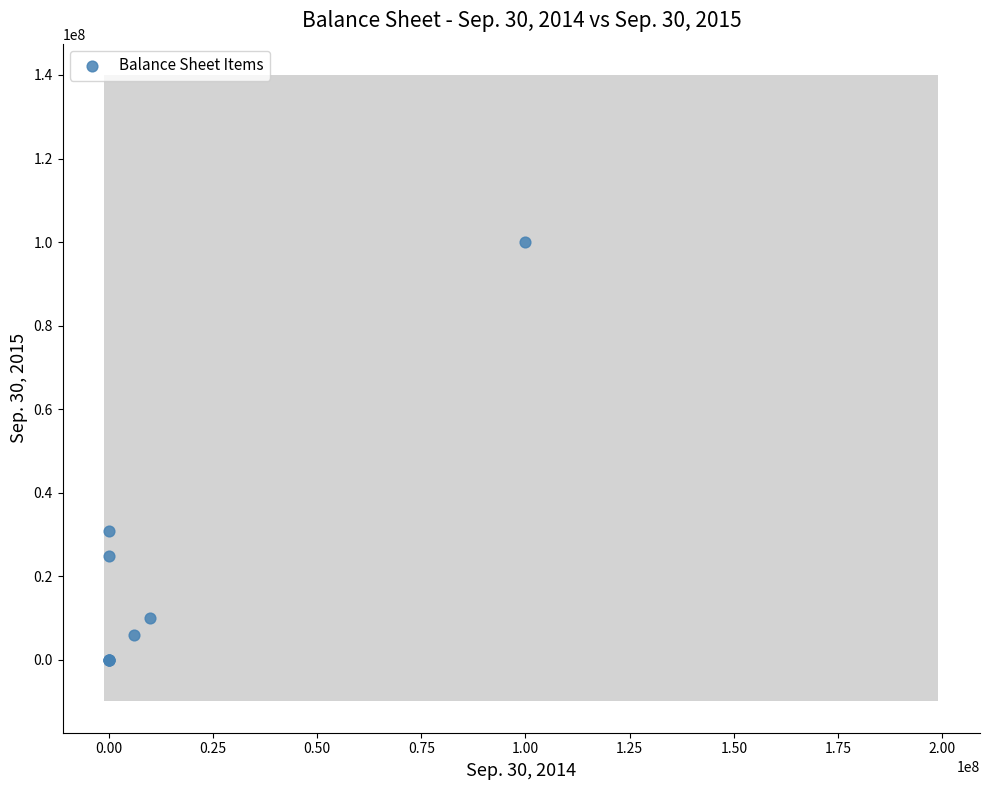

What Y value in the scatter plot is closest to 50000000?

30838460.0